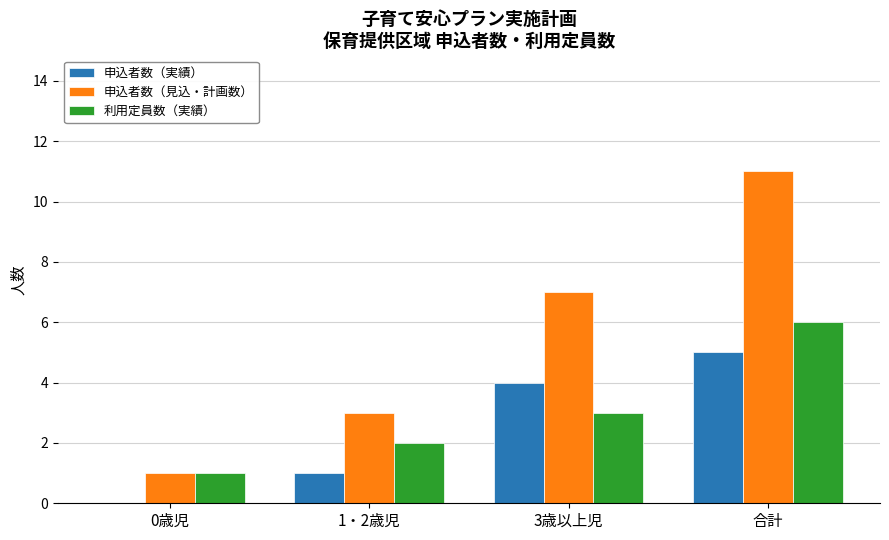

What value does the 申込者数（見込・計画数） series have at 0歳児?

1